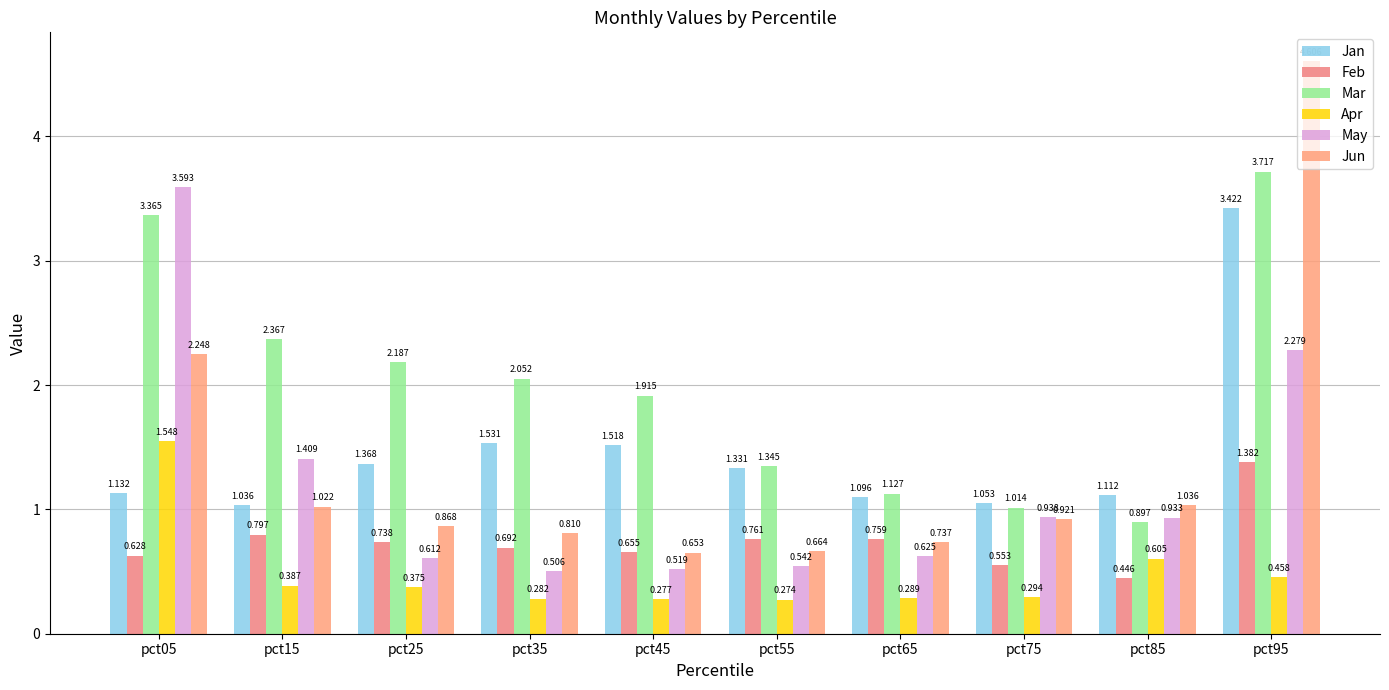

Which series has the widest spread of values?

Jun